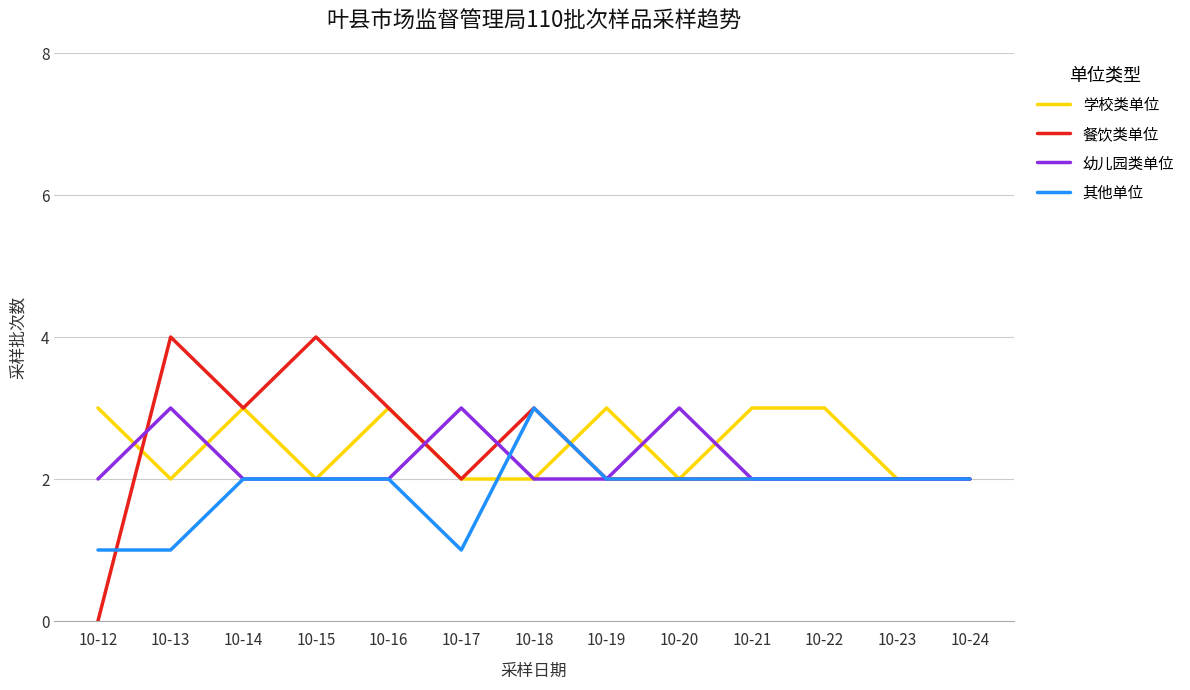

What is the difference between the highest and lowest values at 10-13?

3